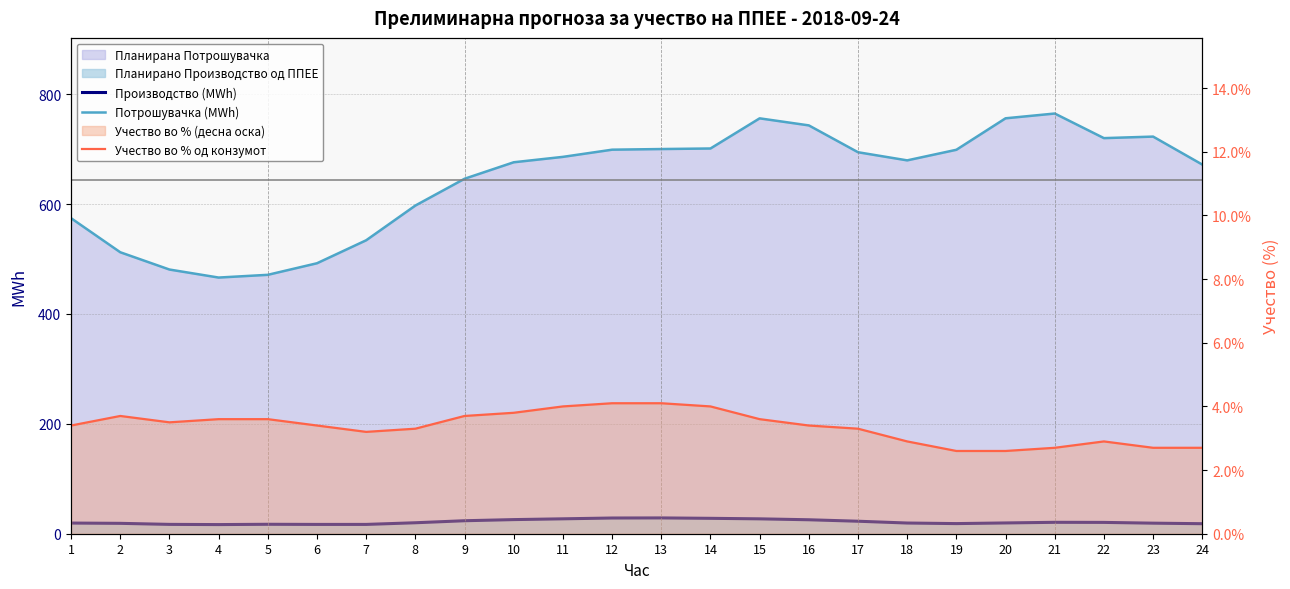

Is the value of Потрошувачка (MWh) at 2 greater than the value of Учество во % од конзумот at 19?

Yes